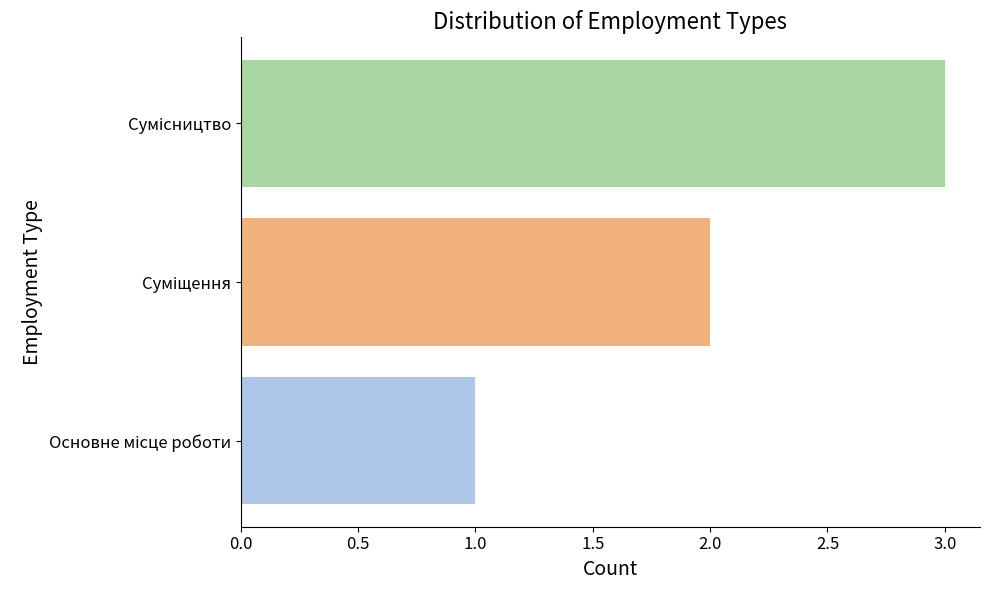

What is the greatest value displayed?

3